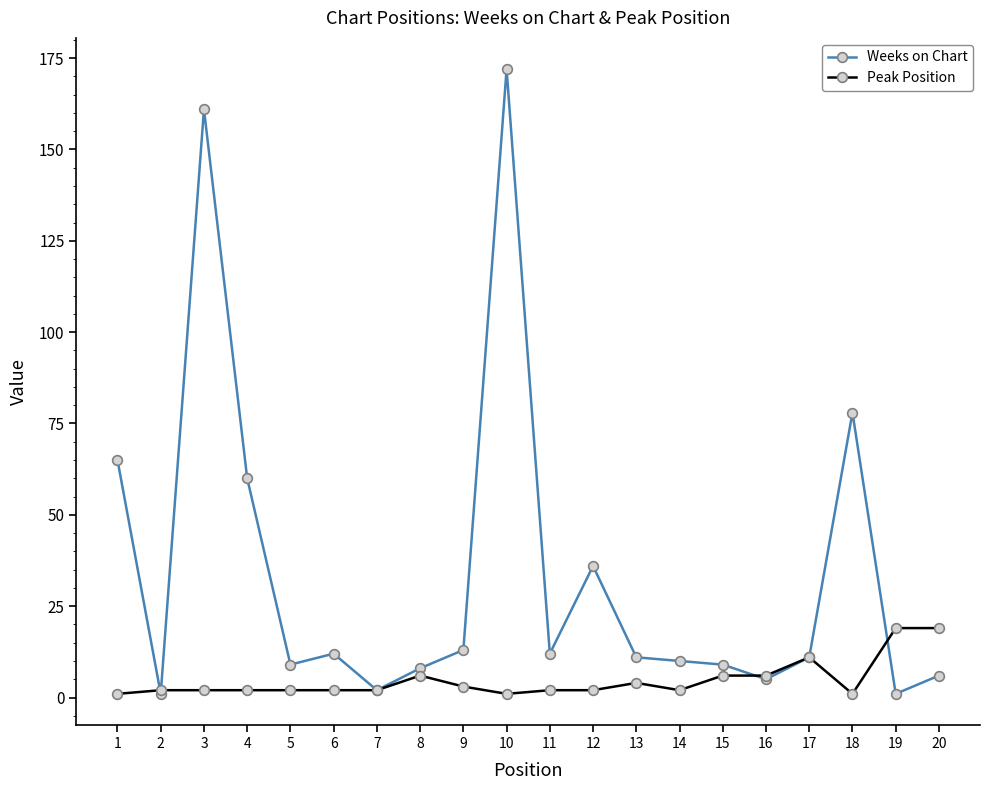

At which category is the sum across all series the highest?

10